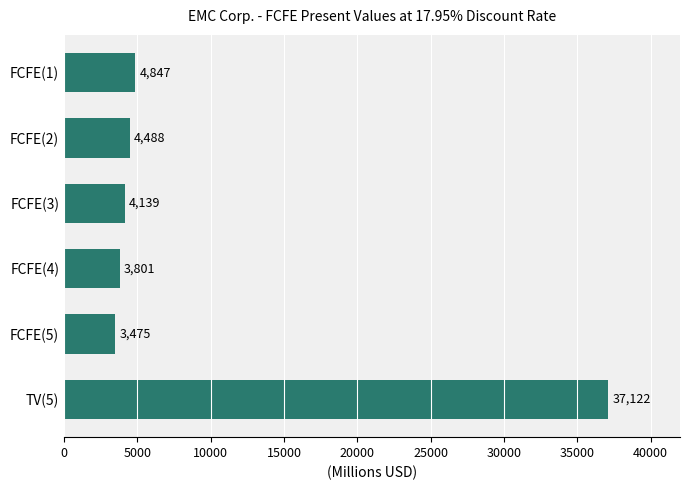

Rank the categories by value from lowest to highest.

FCFE(5), FCFE(4), FCFE(3), FCFE(2), FCFE(1), TV(5)